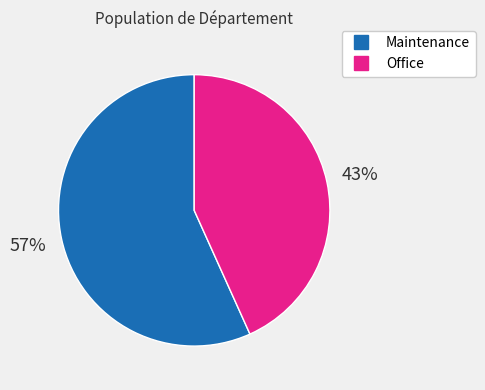

Rank the categories by value from lowest to highest.

Office, Maintenance